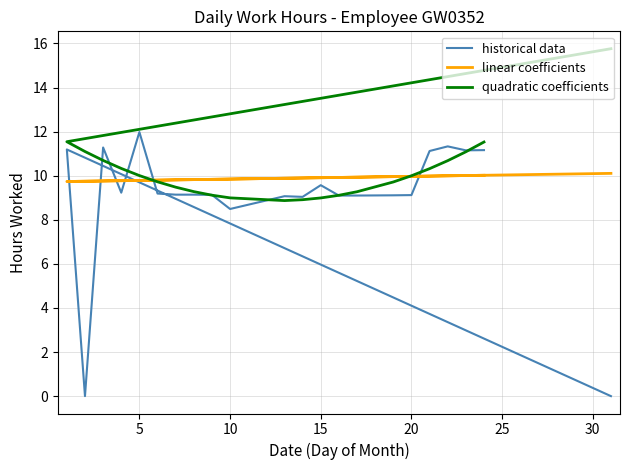

Is the value of quadratic coefficients at 17 greater than the value of historical data at 11?

Yes